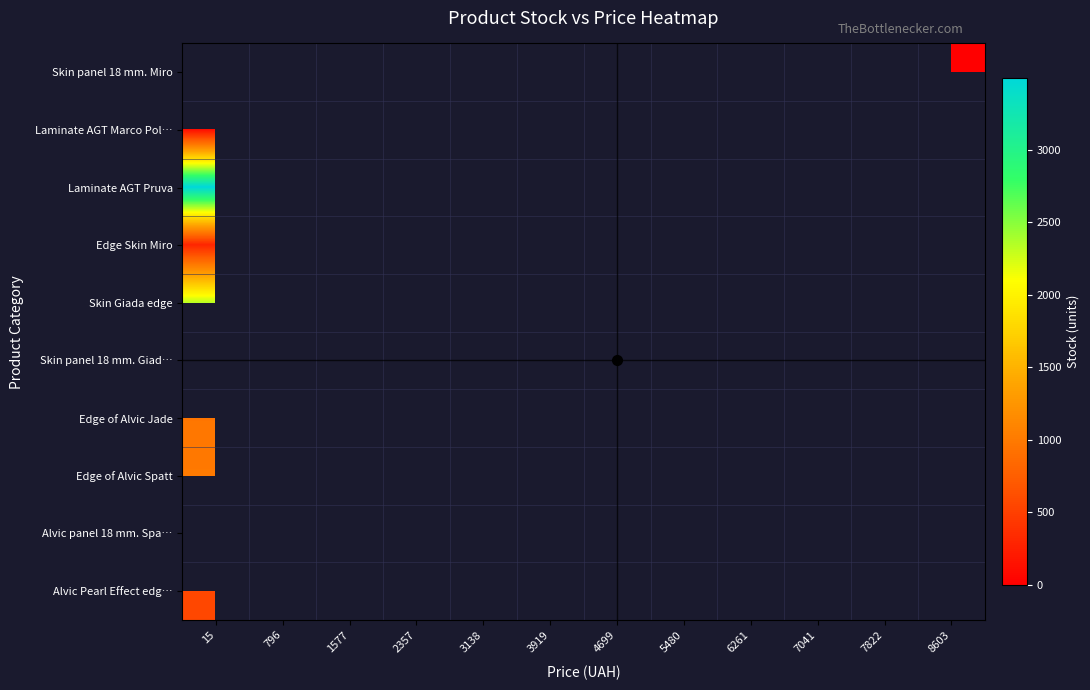

Which category has the lowest value in the Edge of Alvic Jade series?

15